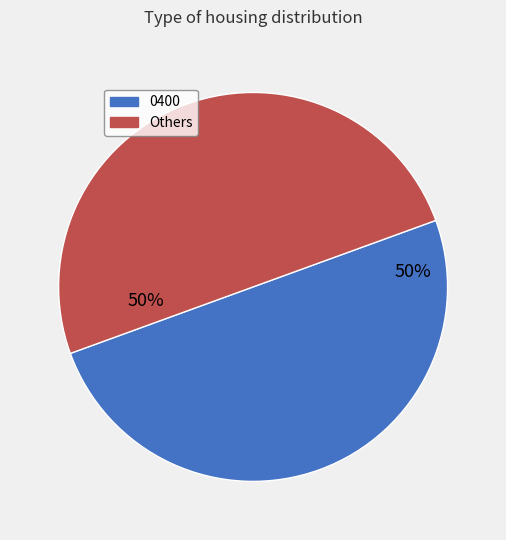

To the nearest percent, what is the average slice percentage?

50%